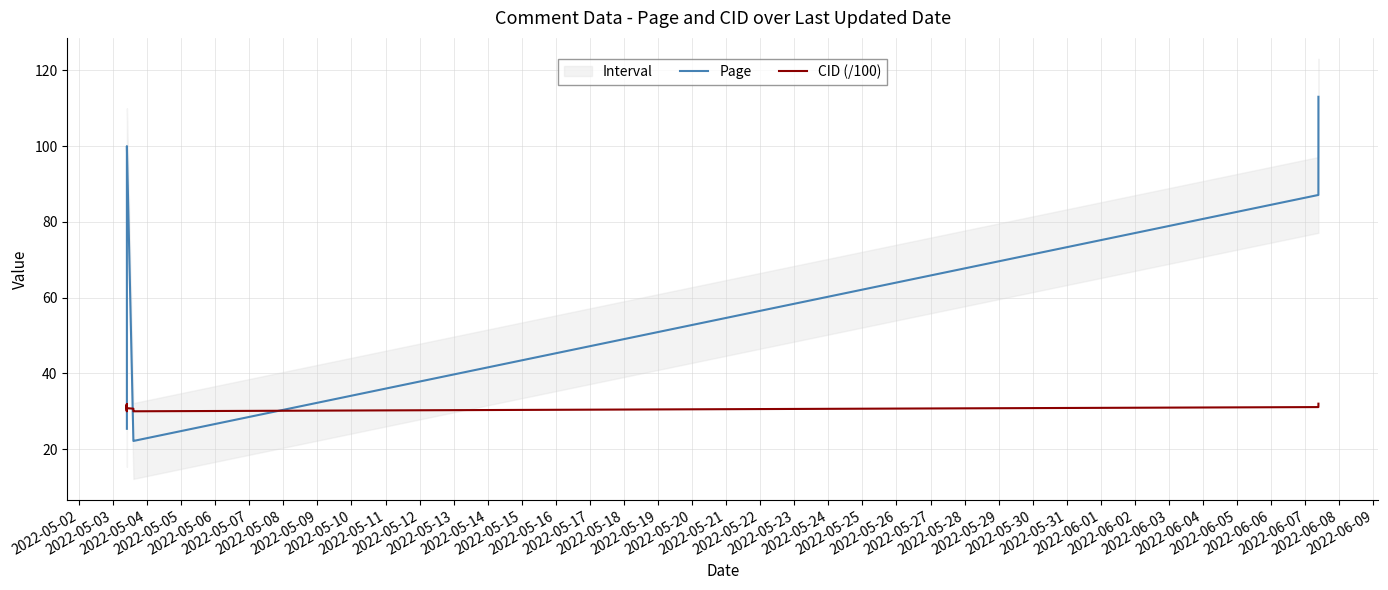

Reading left to right, list all the values displayed in this chart.

Page: 25.4	25.4	26.0	26.0	26.3	50.6	53.2	53.2	83.3	83.5	84.4	85.6	85.6	92.0	95.0	95.0	100.0	22.2	22.2	22.2	87.1	112.5	113.0
CID (/100): 31.6	31.6	30.1	31.6	30.1	30.1	30.1	30.1	30.2	31.8	30.3	31.9	31.9	30.8	30.8	30.8	30.8	30.7	30.0	30.0	31.1	32.0	32.0